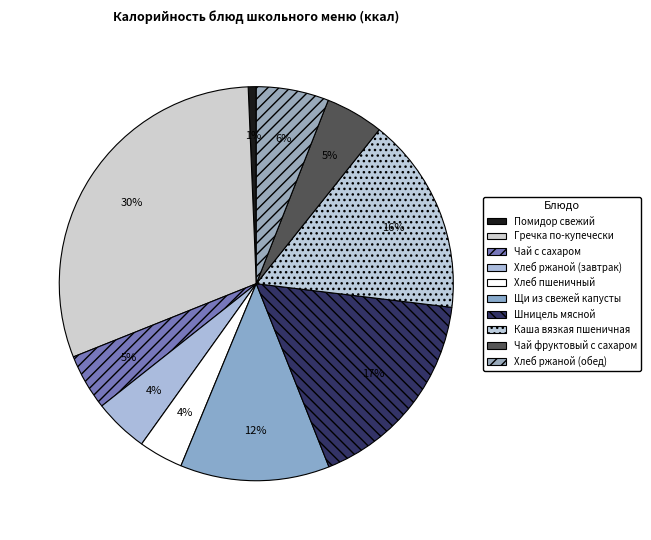

What percentage is the Чай с сахаром slice, to the nearest percent?

5%